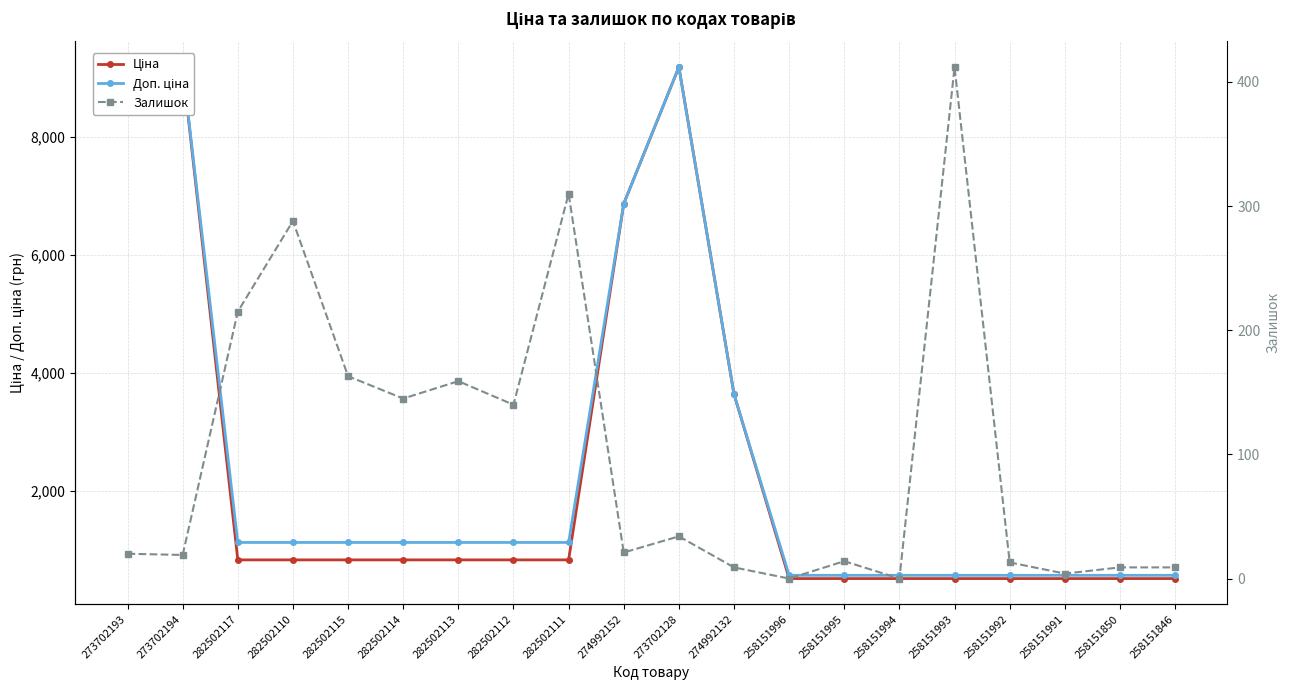

How many distinct data groups are displayed?

3